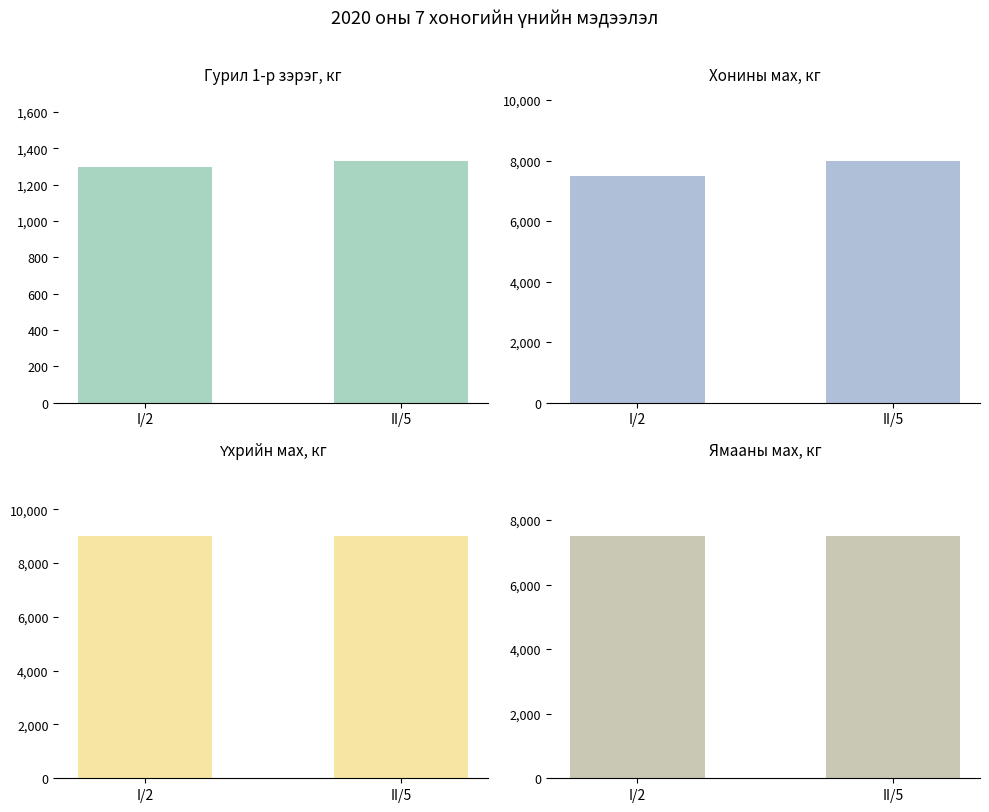

What is the maximum value for Ямааны мах, кг?

7500